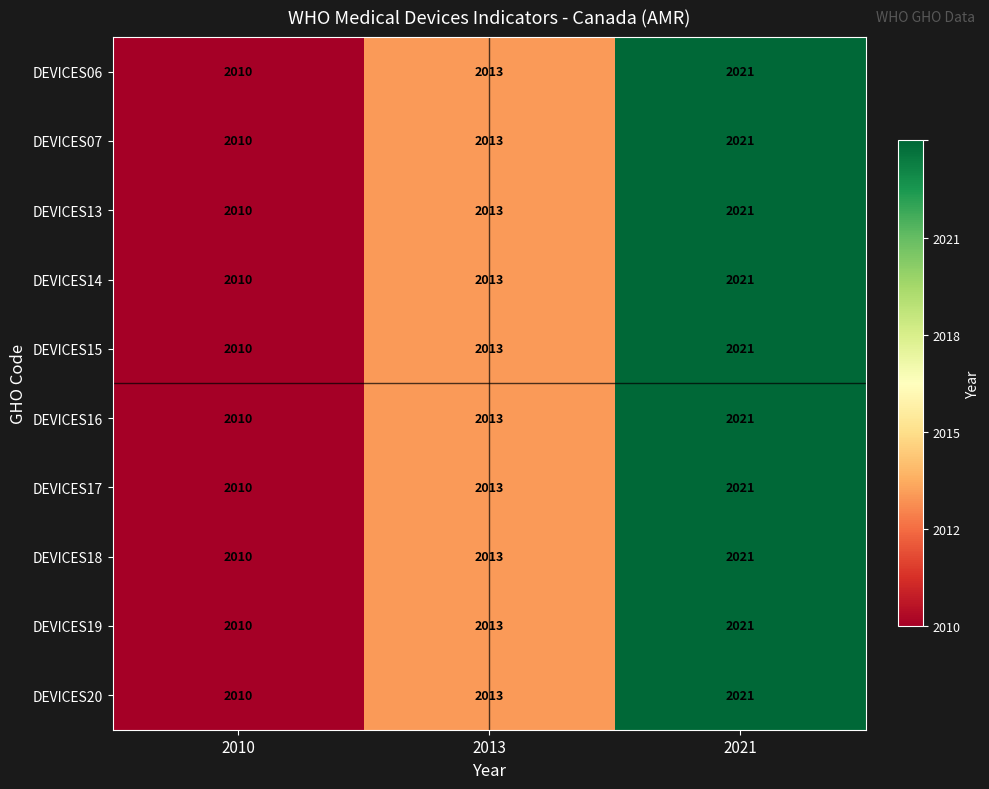

Rank the categories by DEVICES14 value from highest to lowest.

2021, 2013, 2010